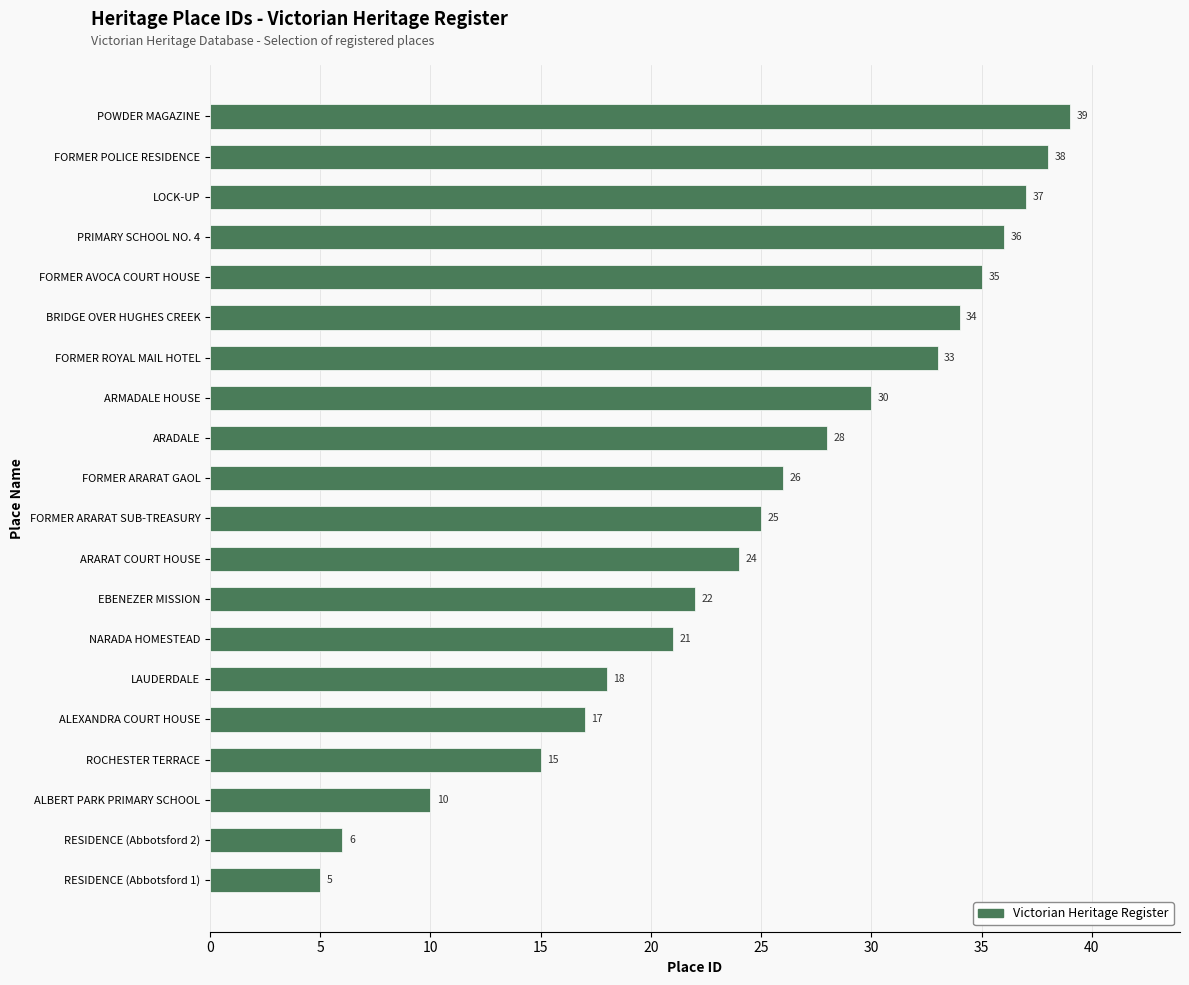

What is the ratio of the value at ARMADALE HOUSE to the value at FORMER AVOCA COURT HOUSE?

0.9